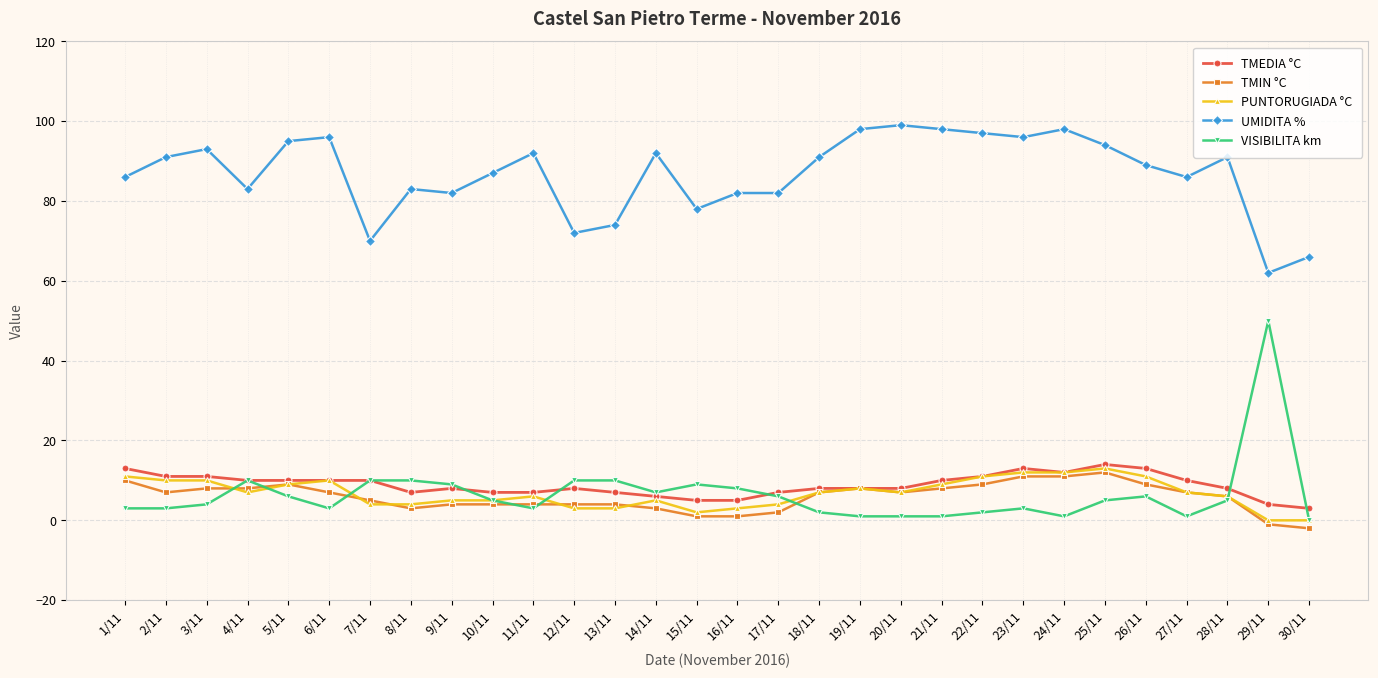

True or false: UMIDITA % has more than 1 interior local peaks.

True